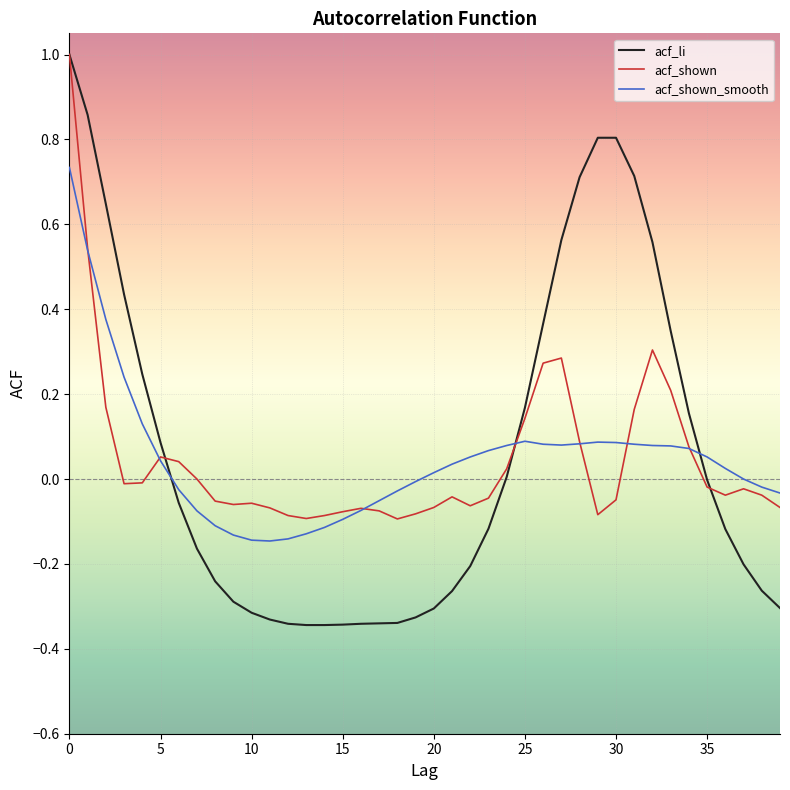

What is the greatest value displayed?

1.0